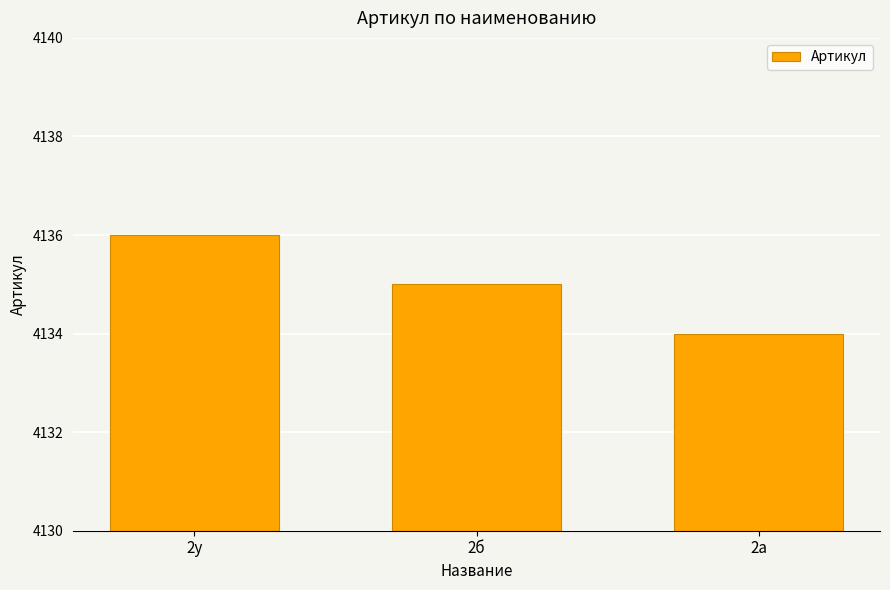

The value at 2а is 7089. True or false?

False